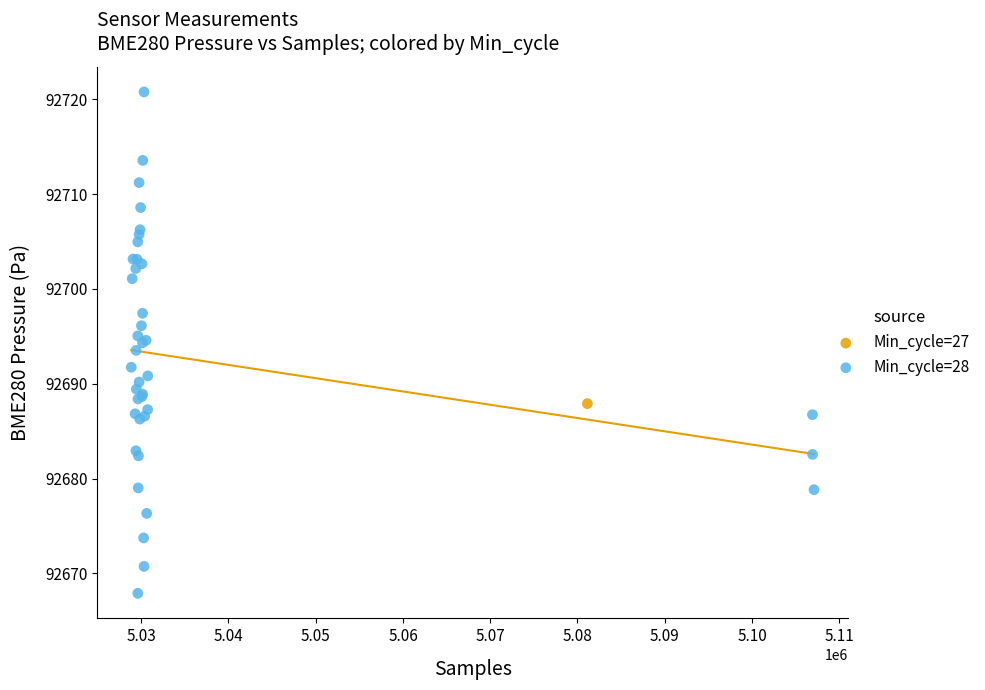

What are all the series names shown in the legend?

Min_cycle=27, Min_cycle=28